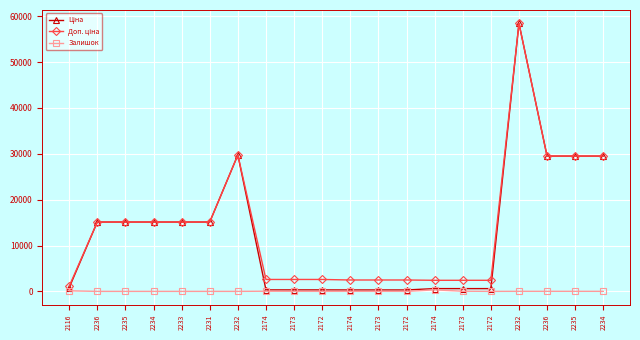

How many lines are shown in the chart?

3